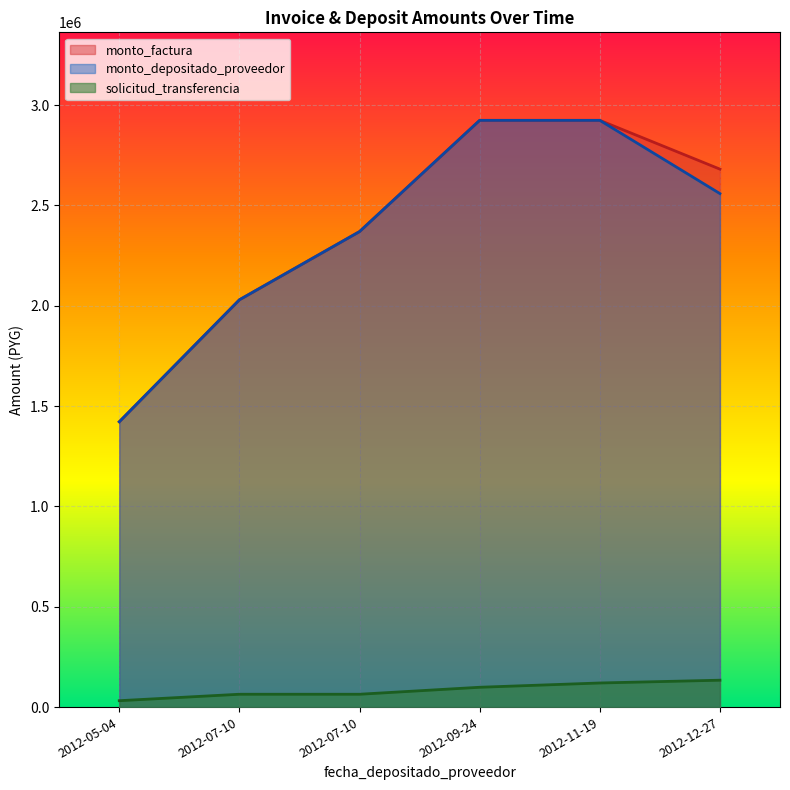

Reading right to left, list all the values displayed in this chart.

monto_factura: 2012-05-04=1422000	2012-07-10=2030000	2012-07-10=2370000	2012-09-24=2924400	2012-11-19=2924400	2012-12-27=2681200
monto_depositado_proveedor: 2012-05-04=1422000	2012-07-10=2030000	2012-07-10=2370000	2012-09-24=2924400	2012-11-19=2924400	2012-12-27=2559327
solicitud_transferencia: 2012-05-04=31820	2012-07-10=63991	2012-07-10=63991	2012-09-24=98807	2012-11-19=120150	2012-12-27=134011